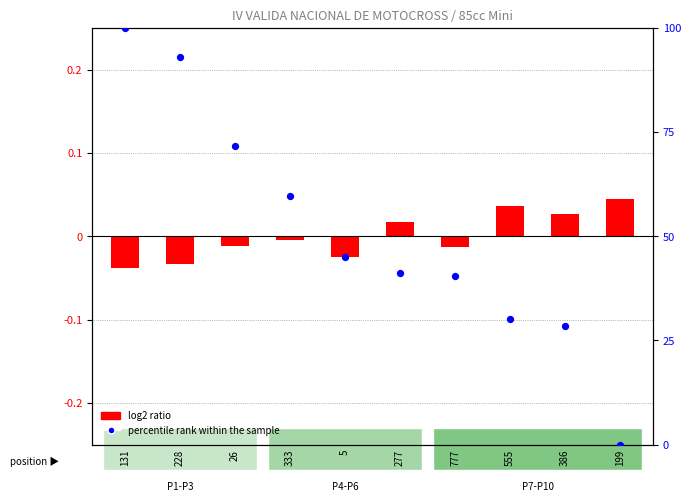

Approximately how many times larger is the value at 333 compared to 555?

2.0